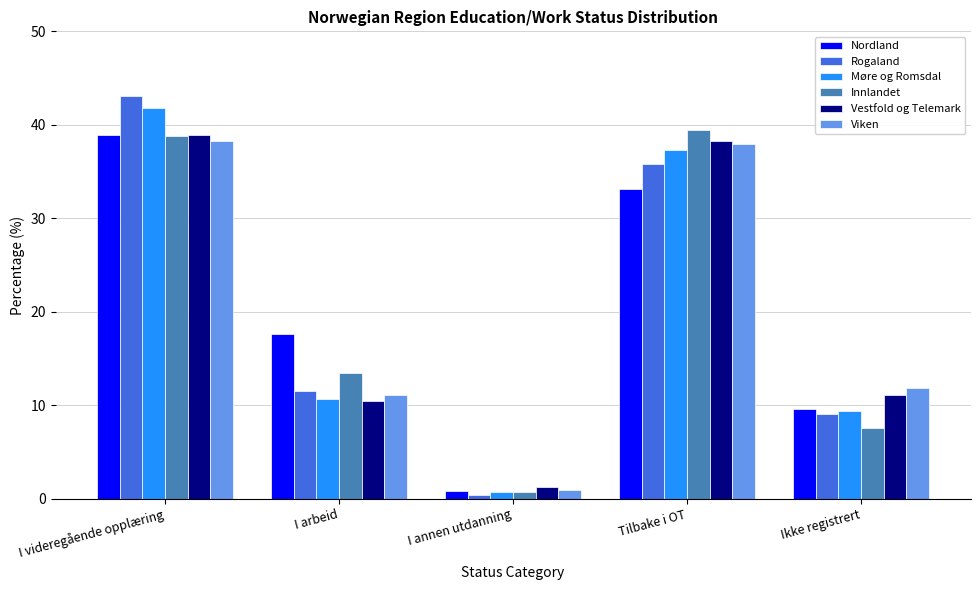

Rank the categories by Nordland value from lowest to highest.

I annen utdanning, Ikke registrert, I arbeid, Tilbake i OT, I videregående opplæring